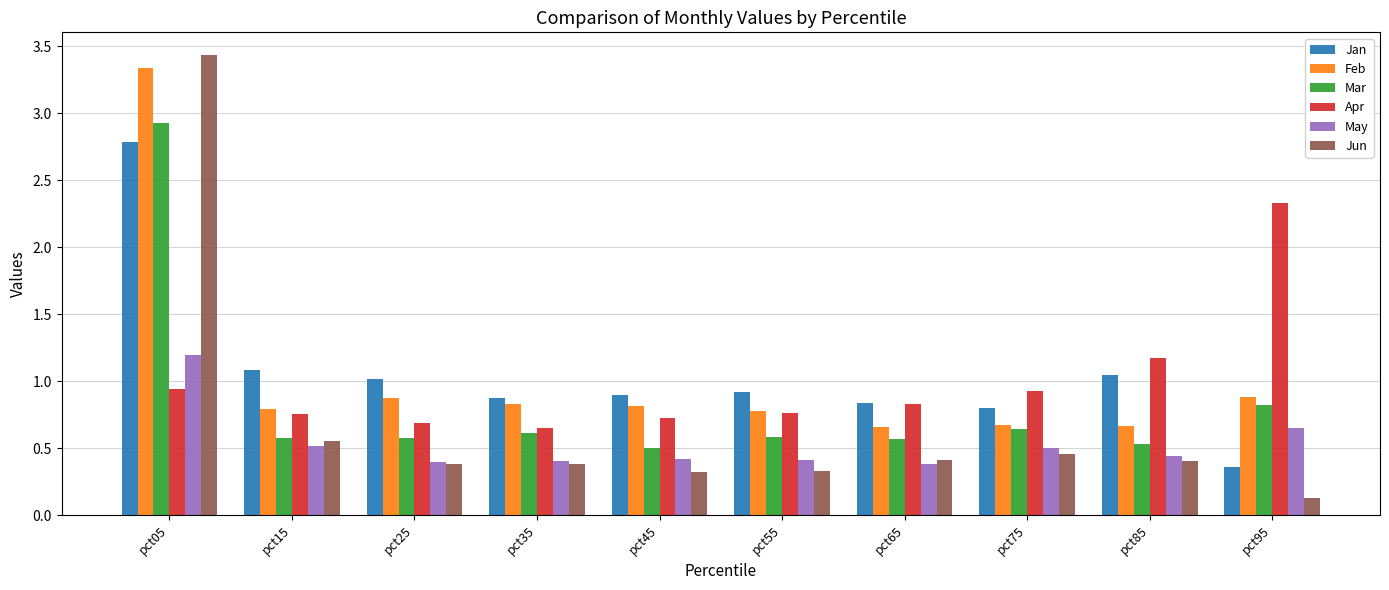

Which series has the largest total across all categories?

Jan